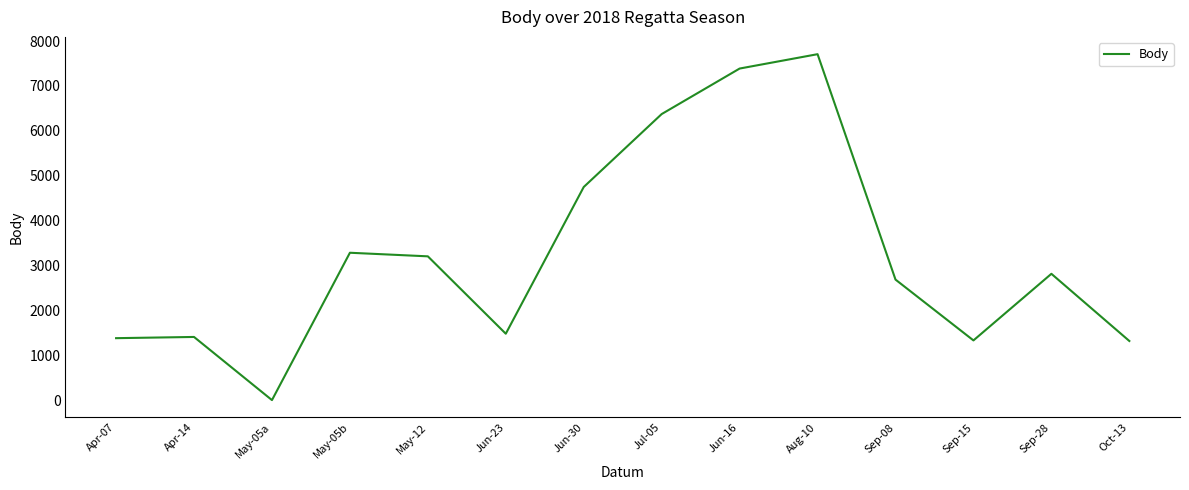

Approximately how many times larger is the value at Aug-10 compared to Apr-07?

5.6